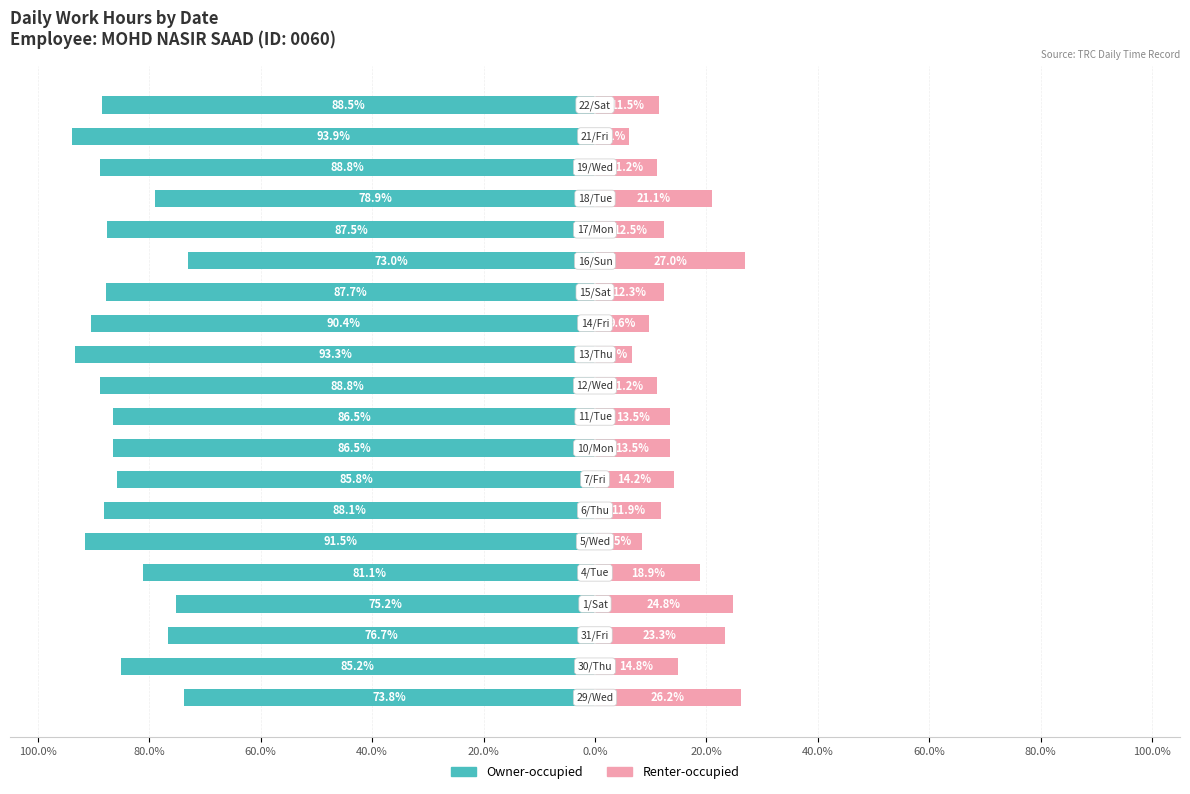

What is the difference between the maximum and minimum values in the Renter-occupied series?

20.9